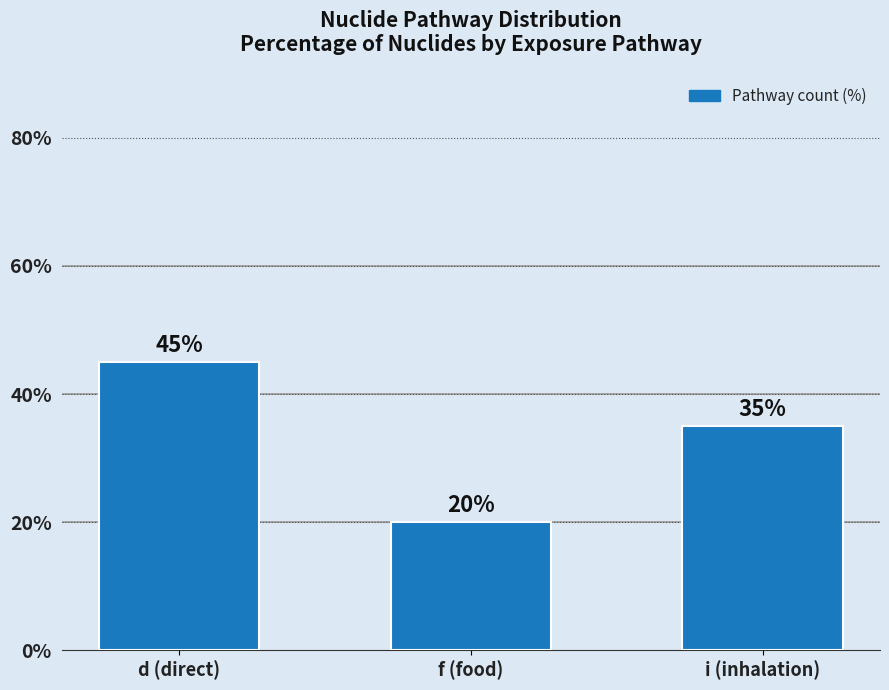

How many bars are there in total?

3